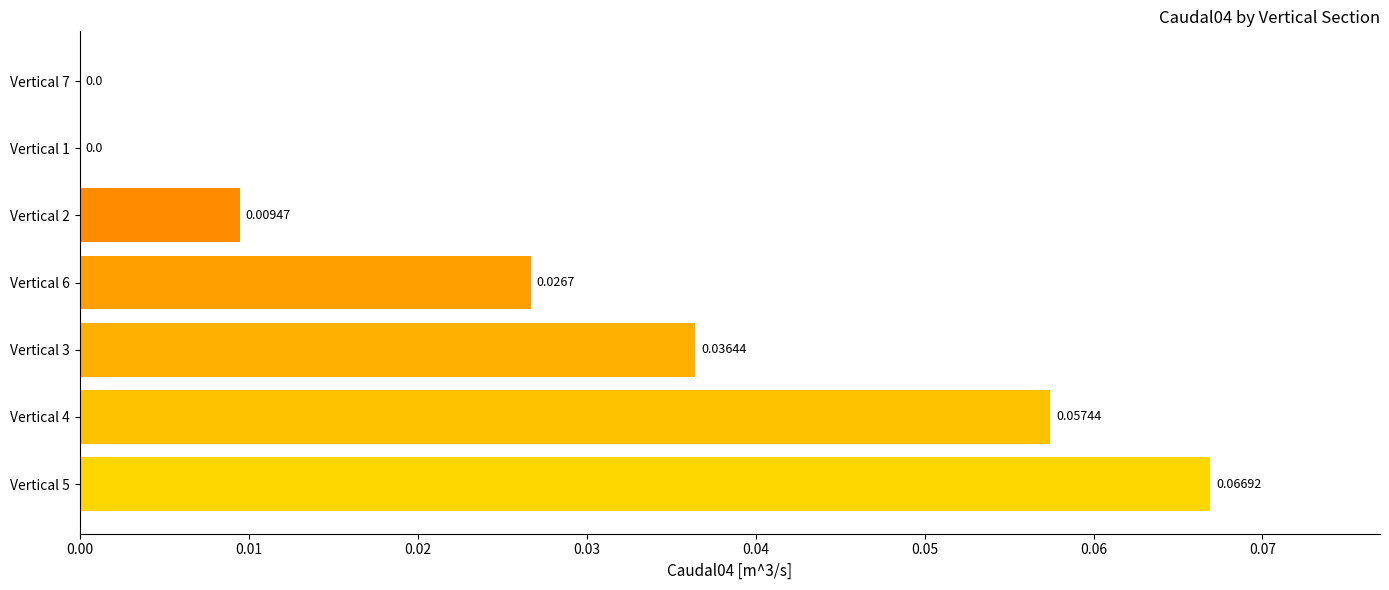

Between Vertical 6 and Vertical 2, which is larger?

Vertical 6